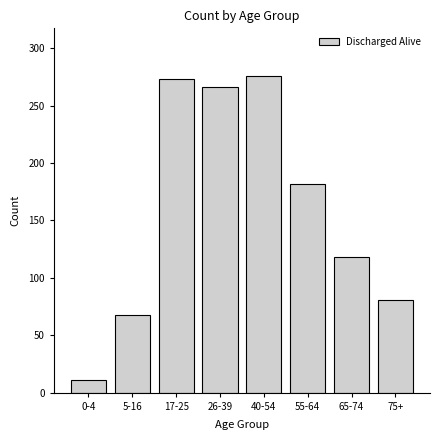

Reading right to left, what are all the values shown in this chart?

81	118	182	276	266	273	68	11